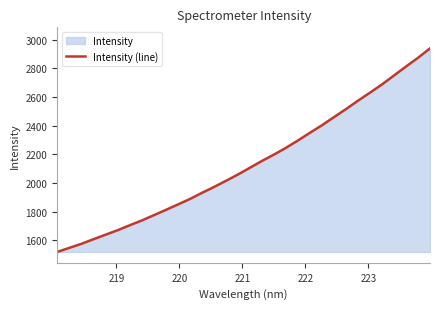

What is the difference between the maximum and minimum values?

1421.1